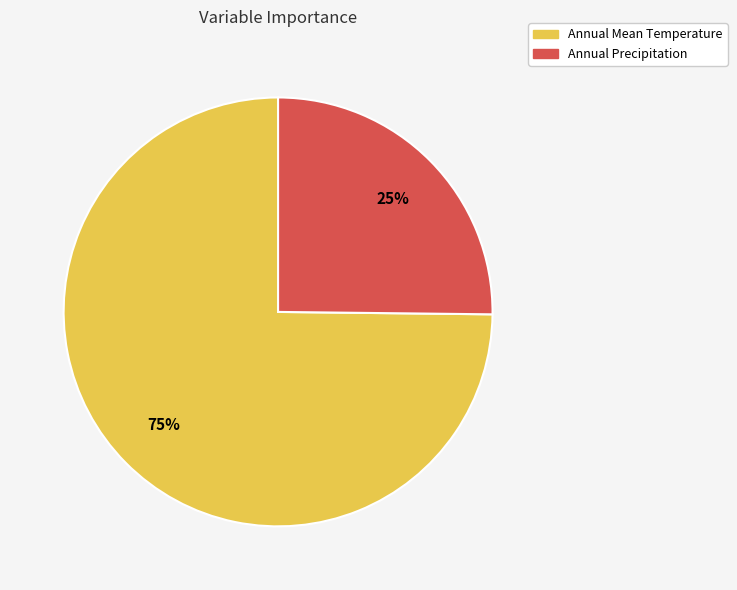

Does Annual Precipitation represent more than half of the total?

No